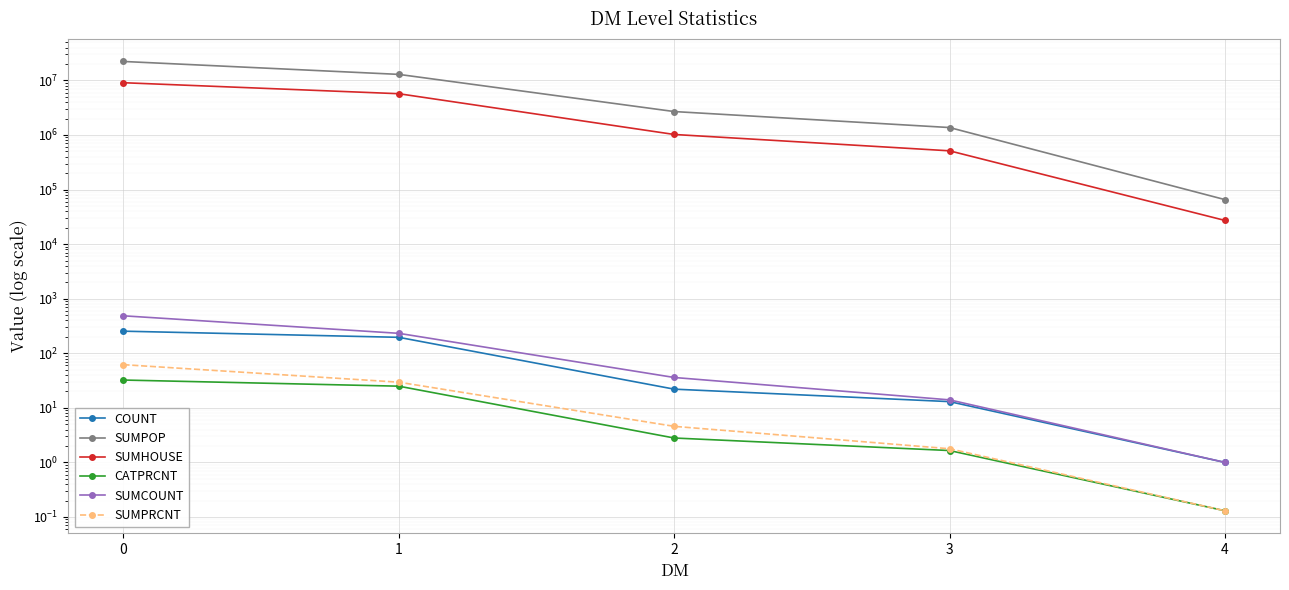

How many values in the SUMHOUSE series exceed 1022475?

2